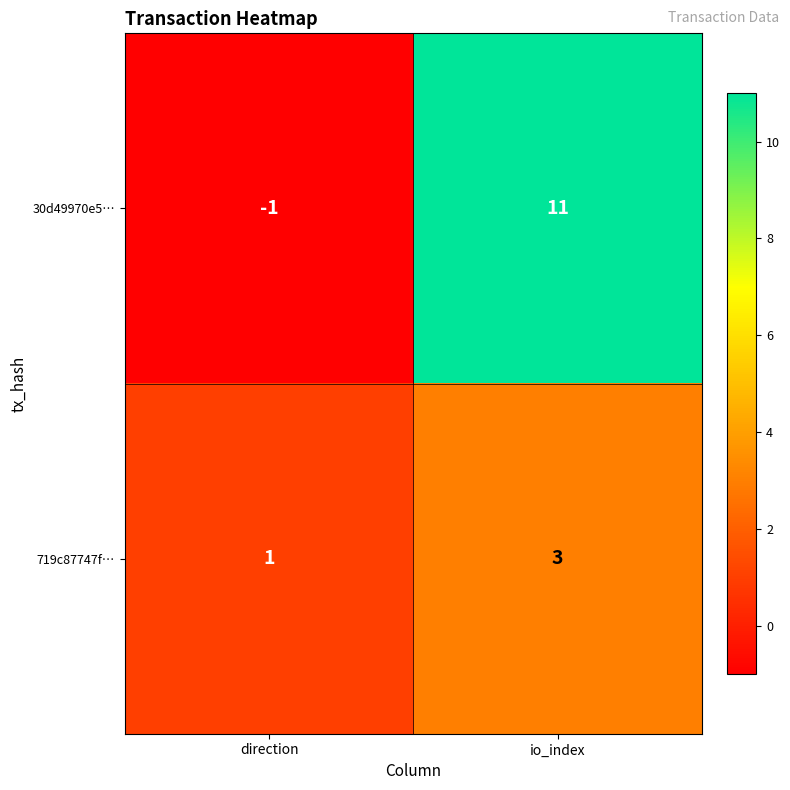

Reading right to left, transcribe all the data shown in this chart.

30d49970e5…: 11	-1
719c87747f…: 3	1